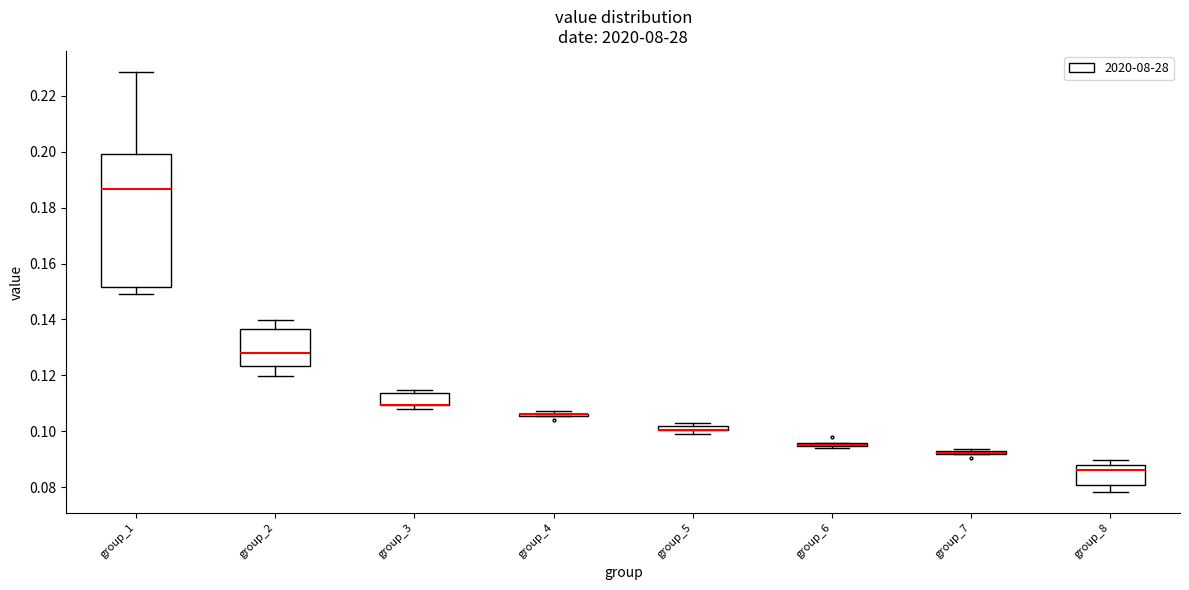

Where does the lower whisker of the box for group_8 end on the y-axis? The values are not printed on the chart, so give them approximately, as read against the axis.

0.078